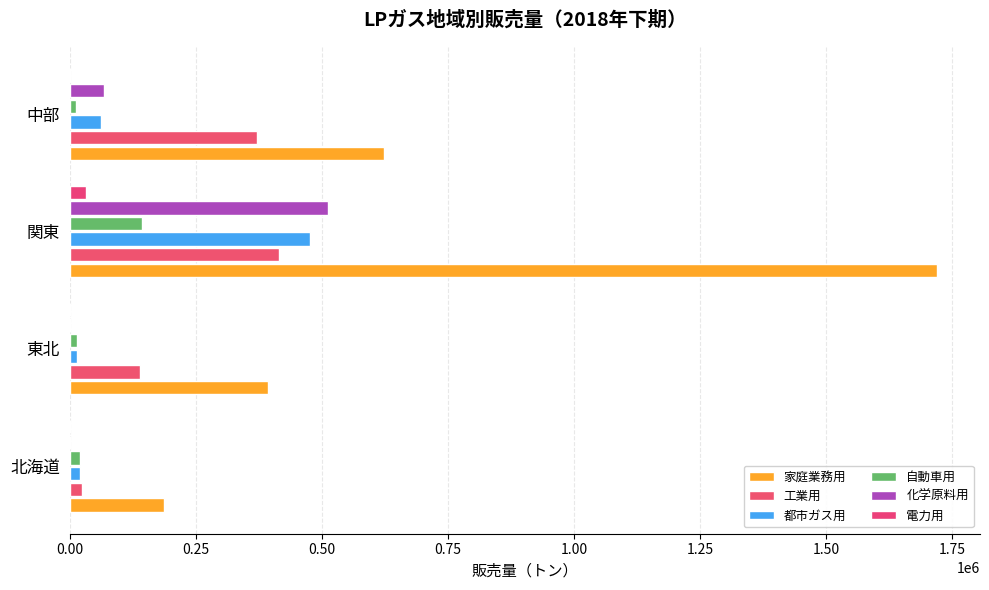

What are all the series names shown in the legend?

家庭業務用, 工業用, 都市ガス用, 自動車用, 化学原料用, 電力用